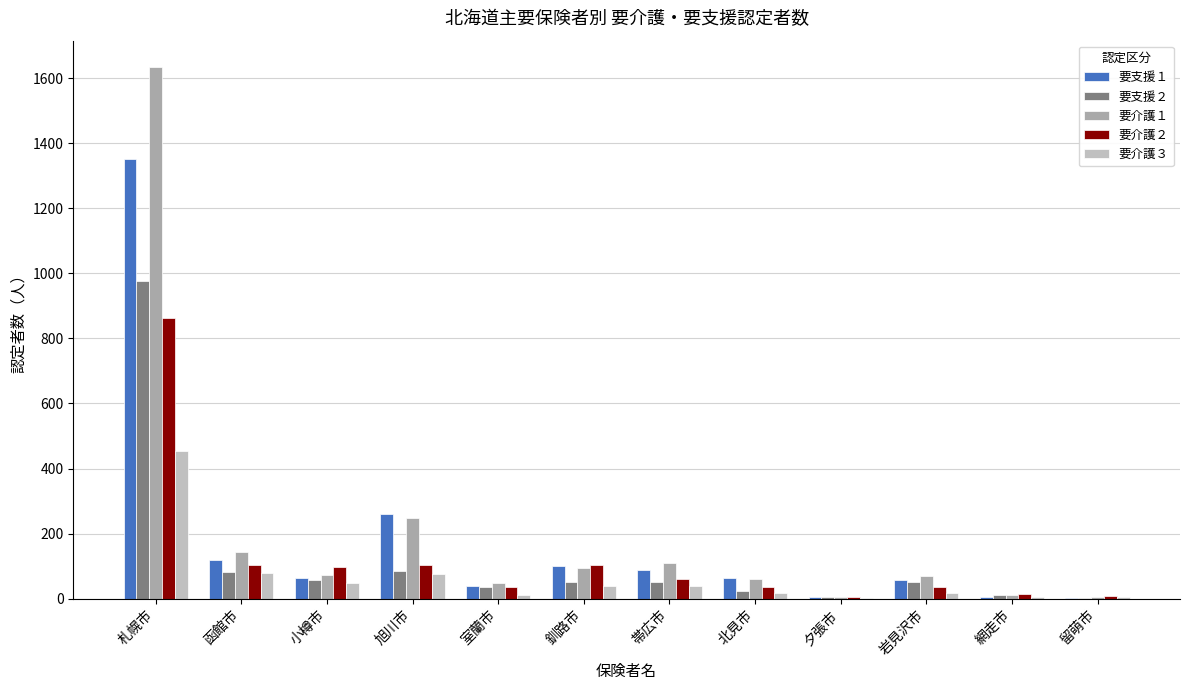

At which label does 要介護３ first exceed 38?

札幌市